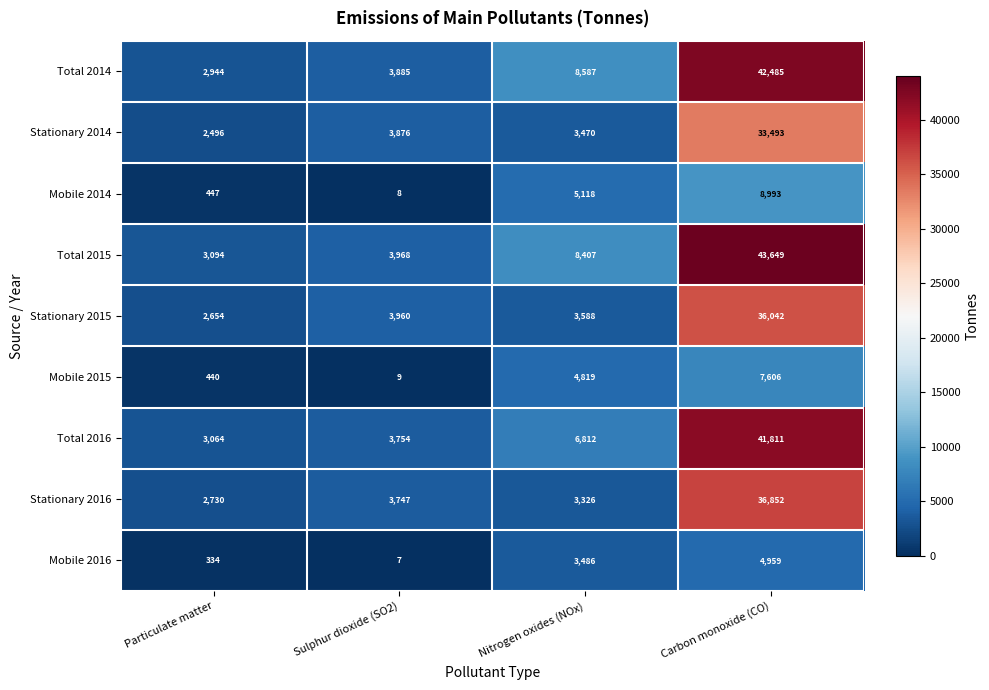

How many data points in Stationary 2014 are less than 3876?

2